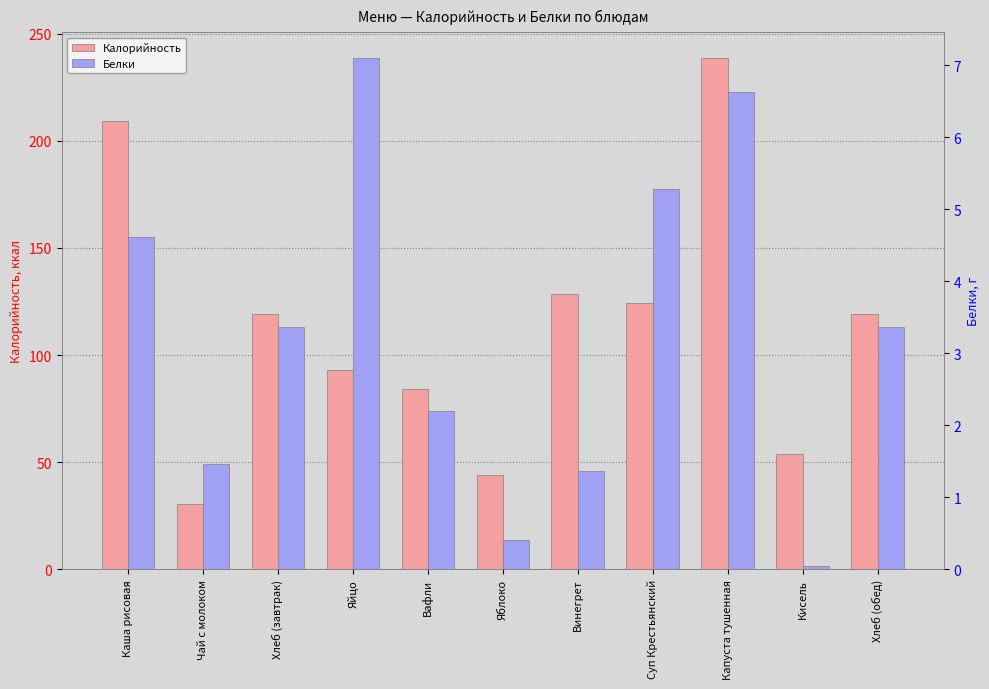

The value of Белки at Кисель is 0.1. True or false?

True